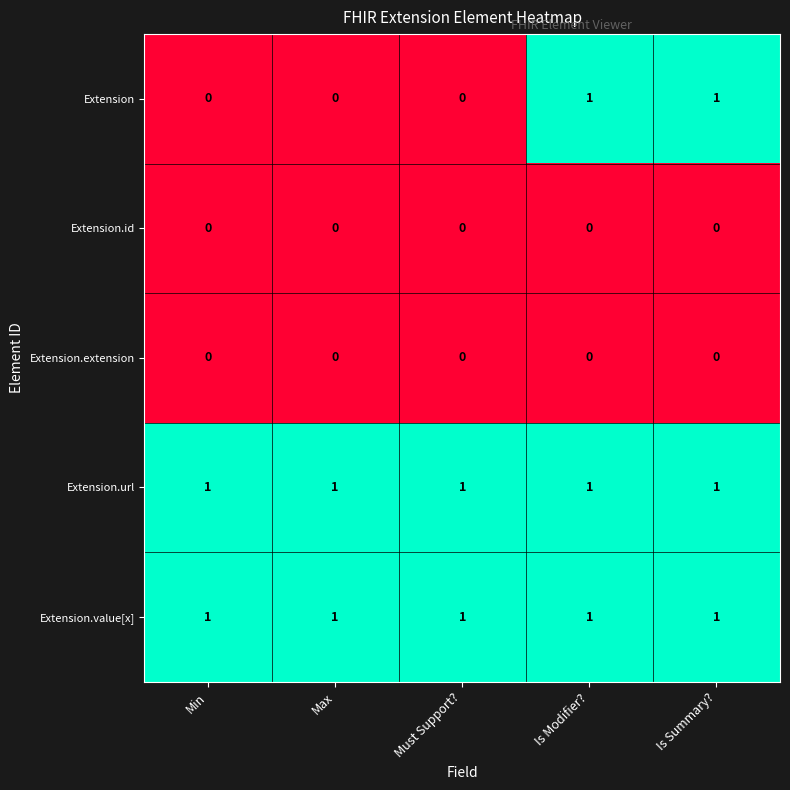

The value of Extension.id at Is Modifier? is 0. True or false?

True